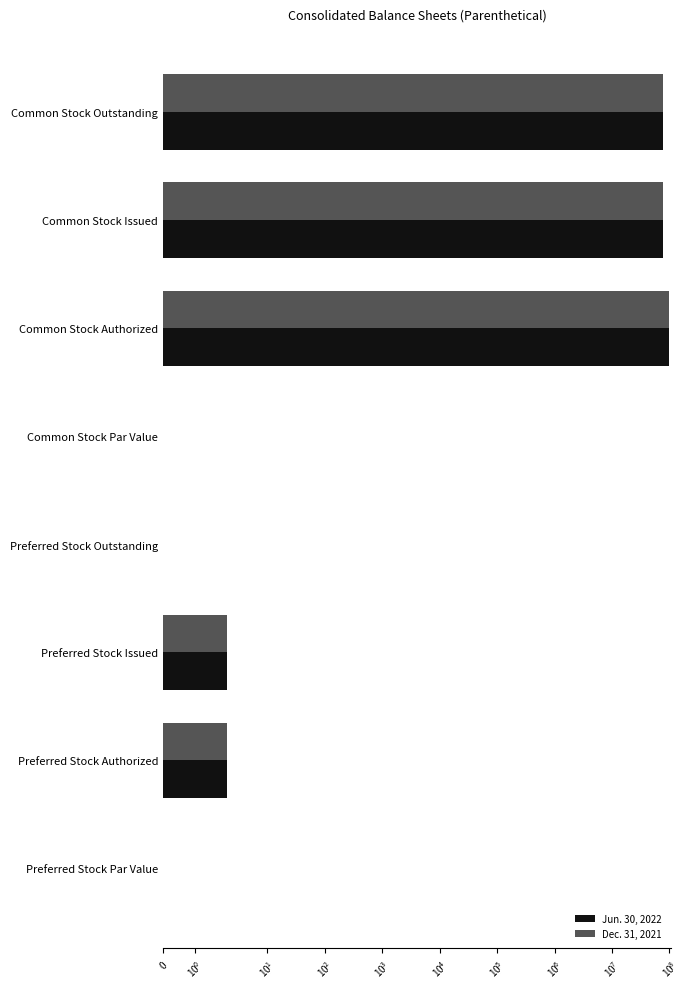

Which series has the widest spread of values?

Jun. 30, 2022